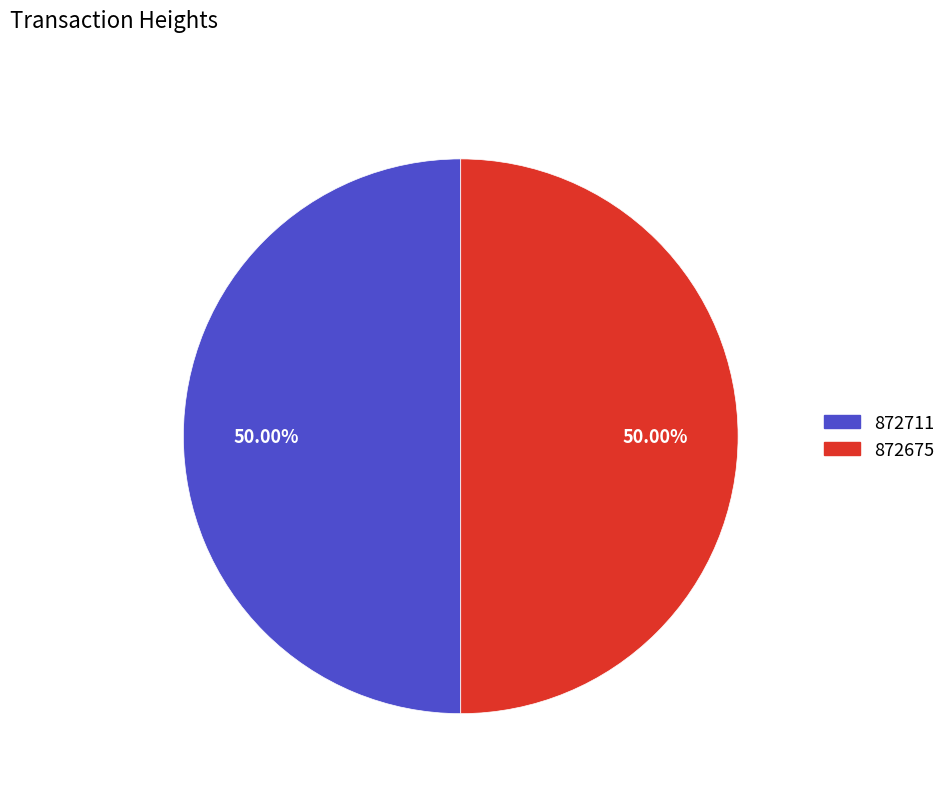

Combined, what portion of the pie is 872711 and 872675?

100.0%